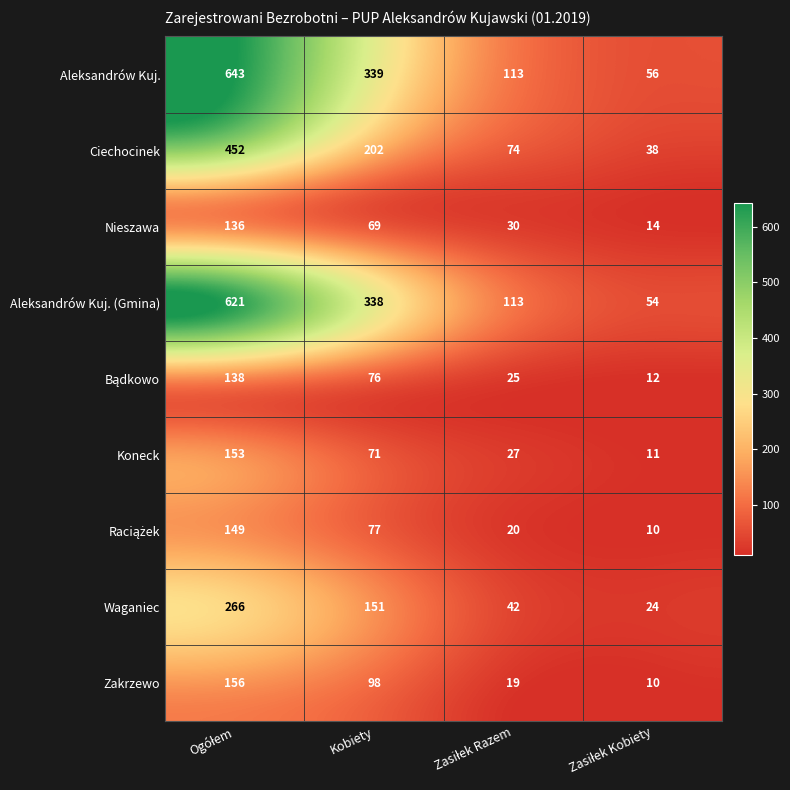

Which series has the largest range (max minus min)?

Aleksandrów Kuj.